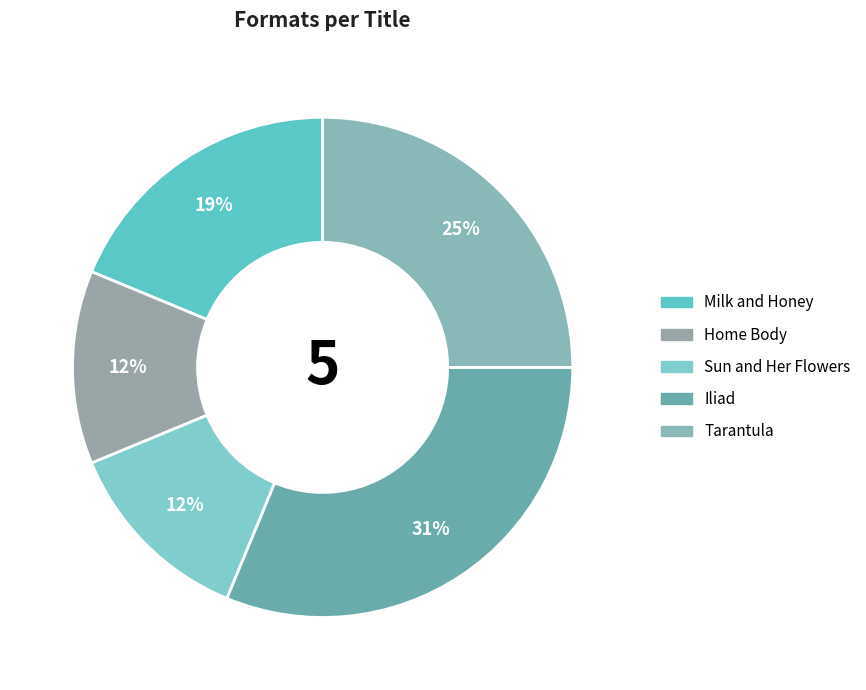

To the nearest percent, what is the average slice percentage?

20%